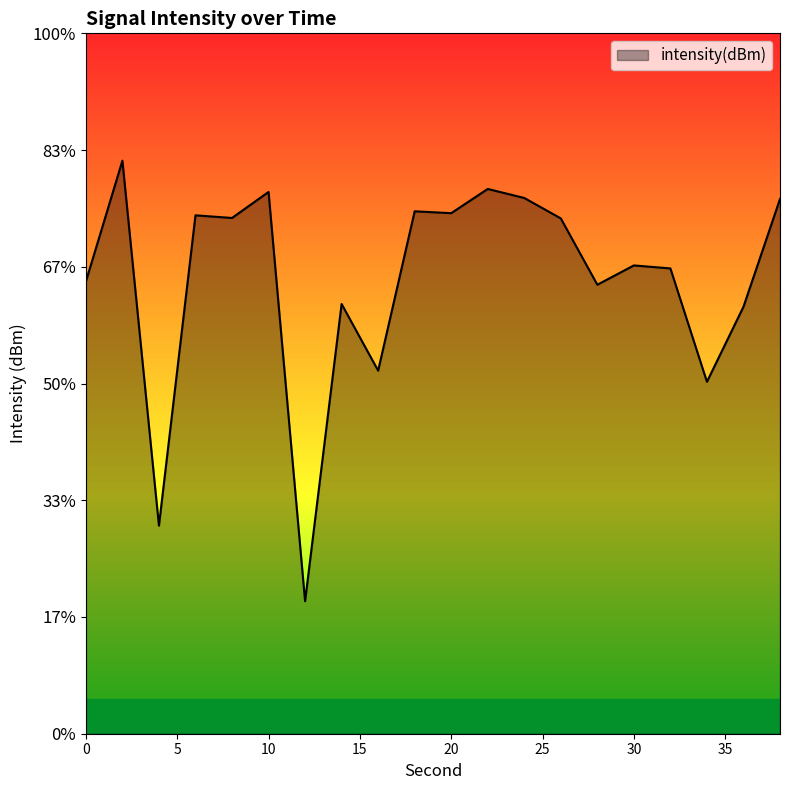

Count the number of data series in this chart.

1